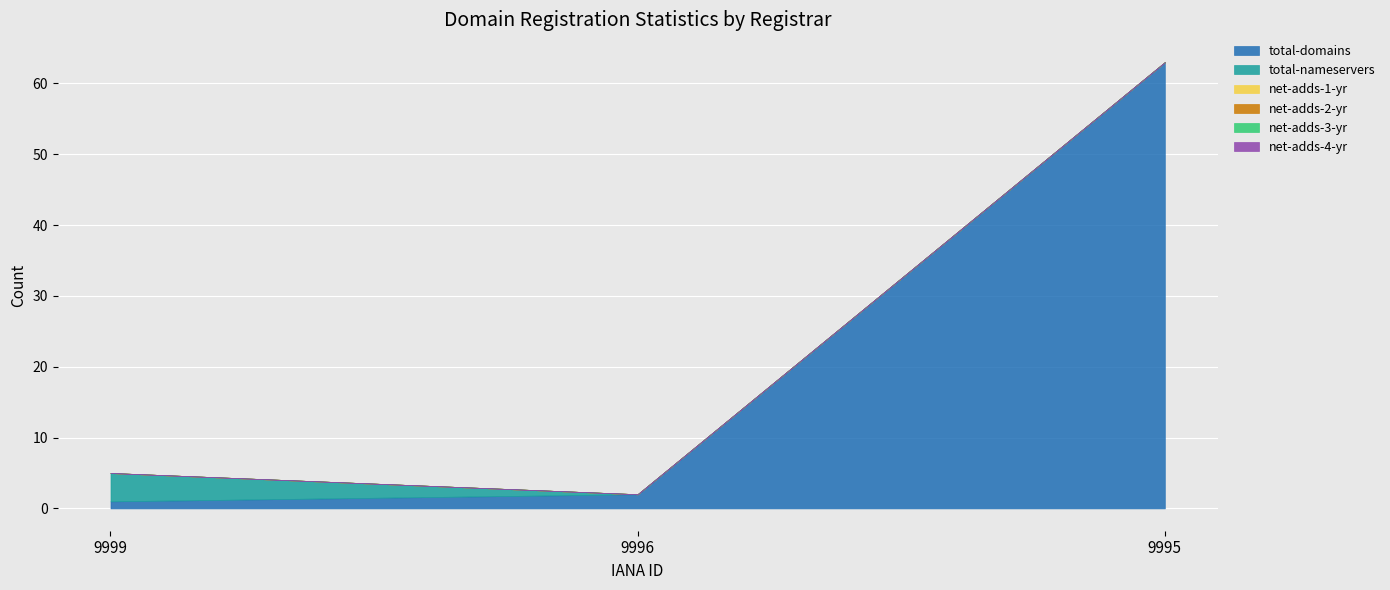

The value of total-nameservers at 9995 is 3. True or false?

False